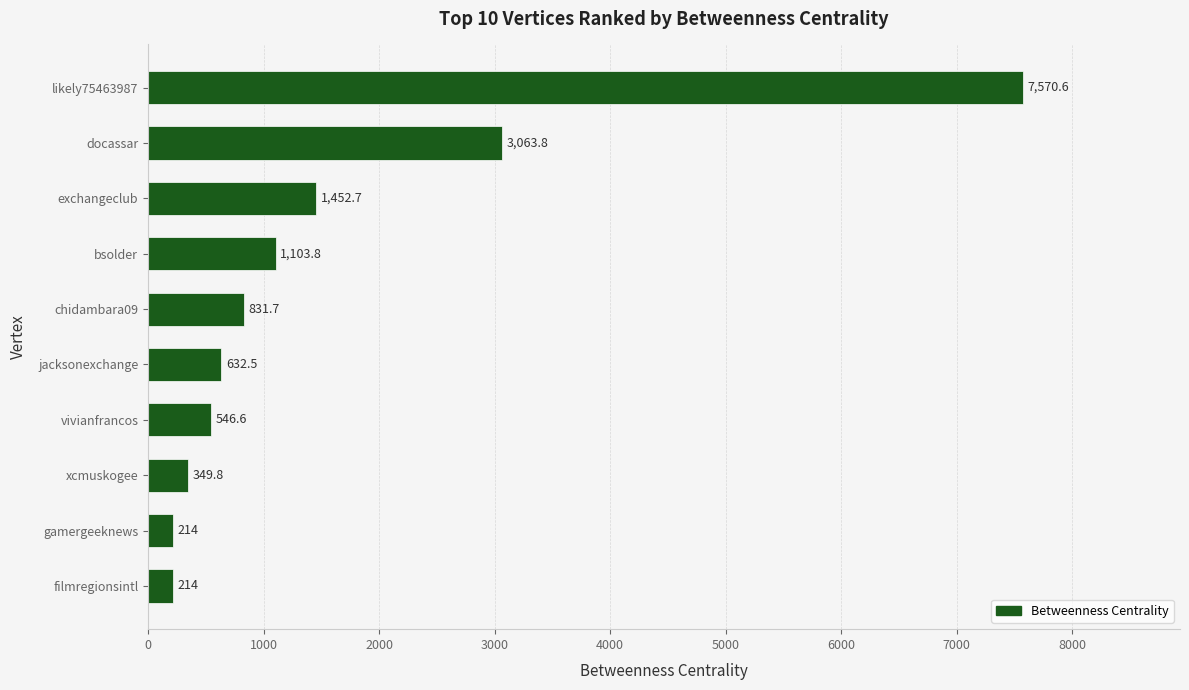

How many data points are above 831?

5